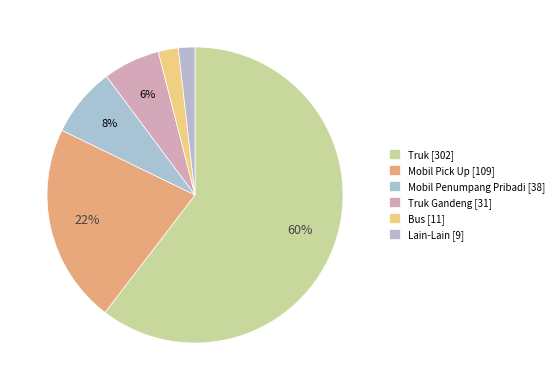

Count the number of slices in the pie.

6